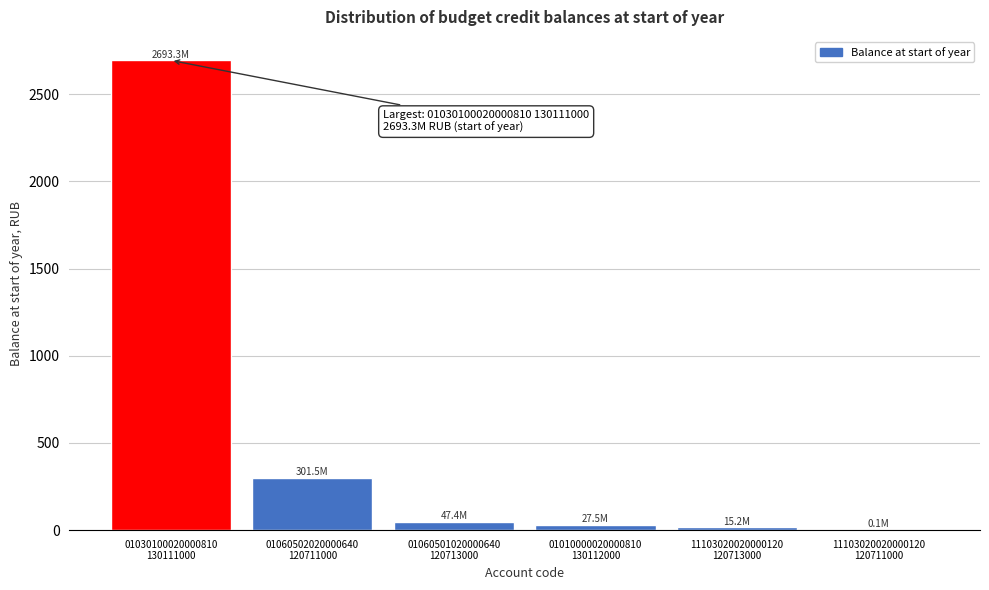

What is the maximum value shown in the chart?

2693.3